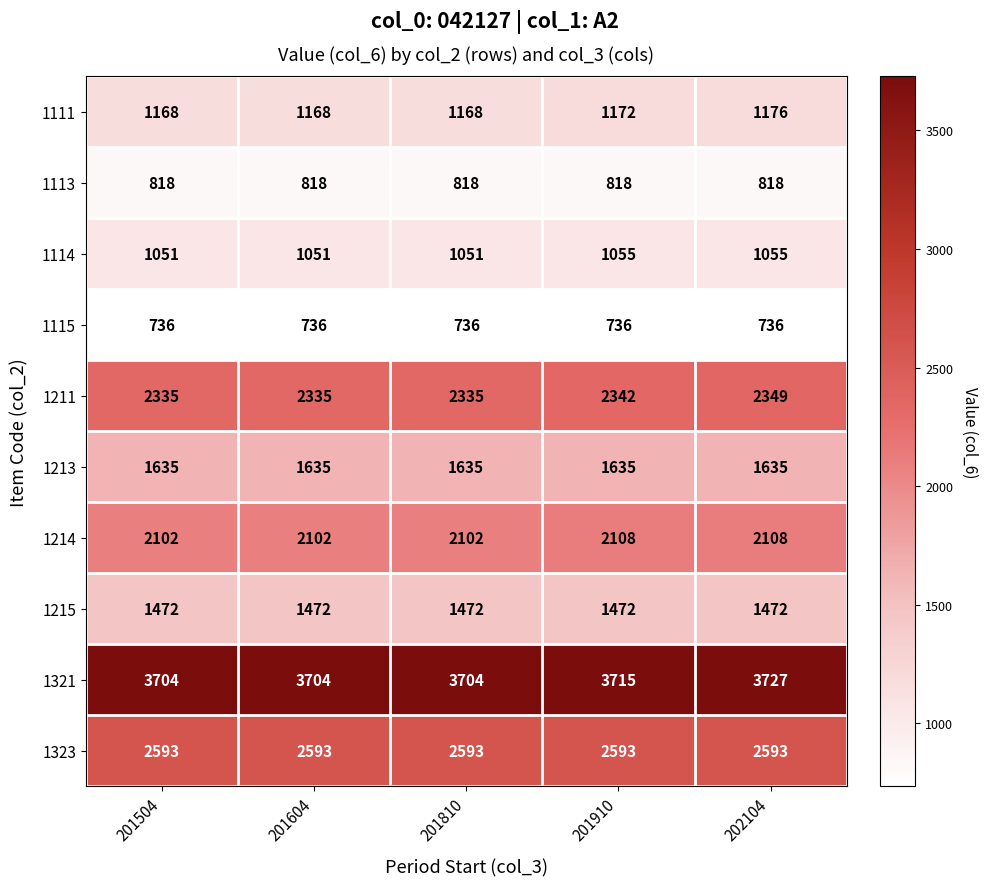

What is the total value across all series at 202104?

17669